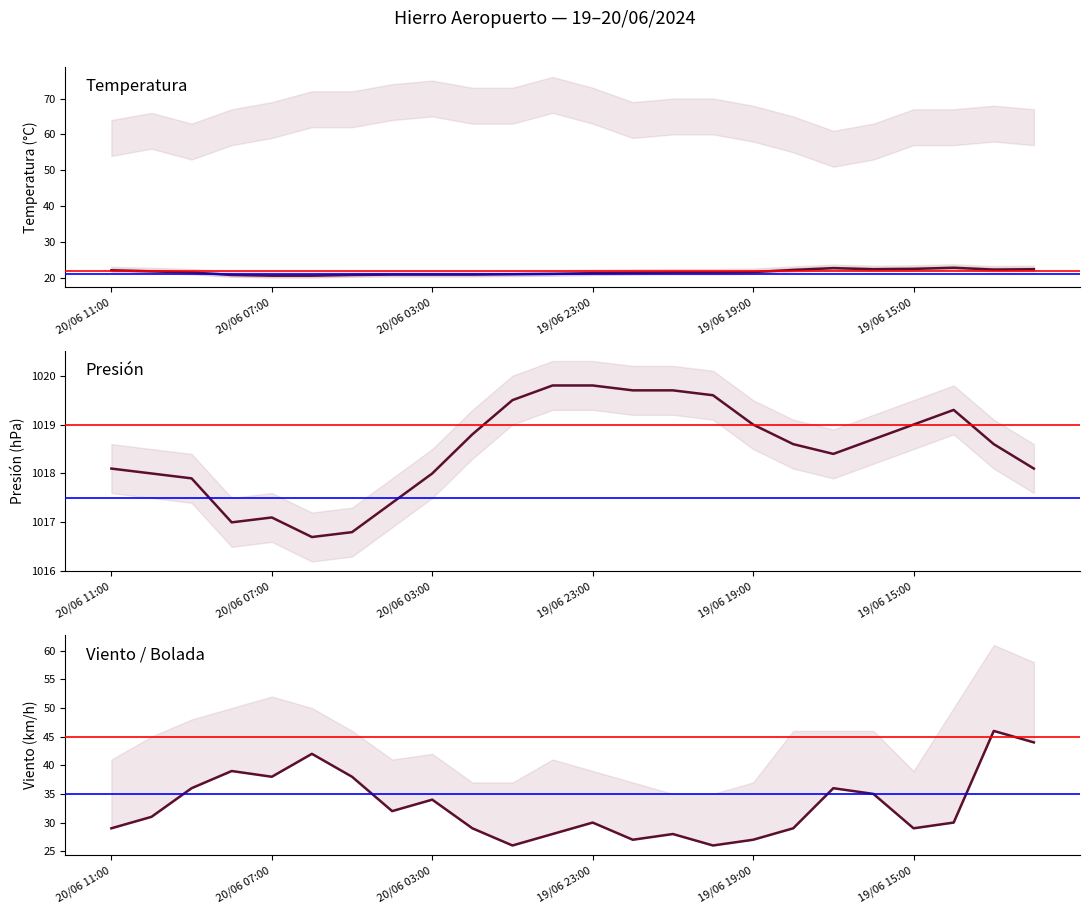

What is the total value across all series at 13?

1068.1